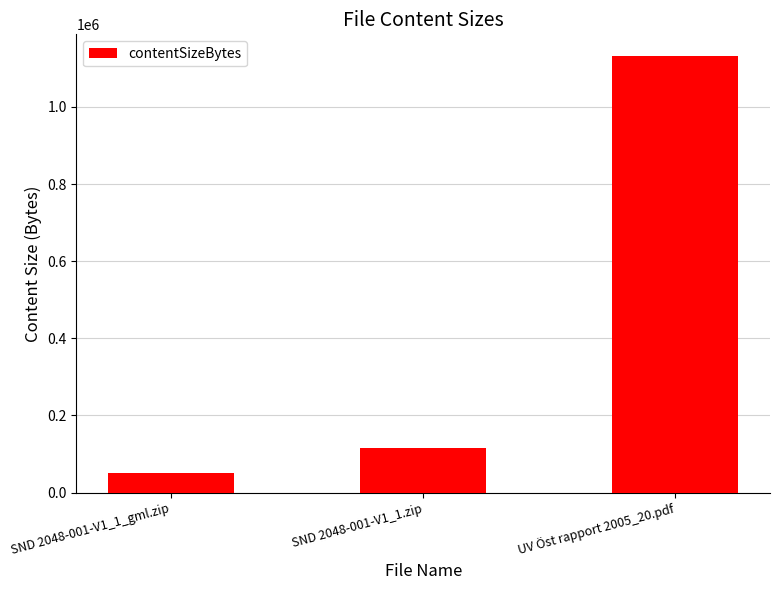

The chart shows a value of 1131833 at UV Öst rapport 2005_20.pdf. True or false?

True